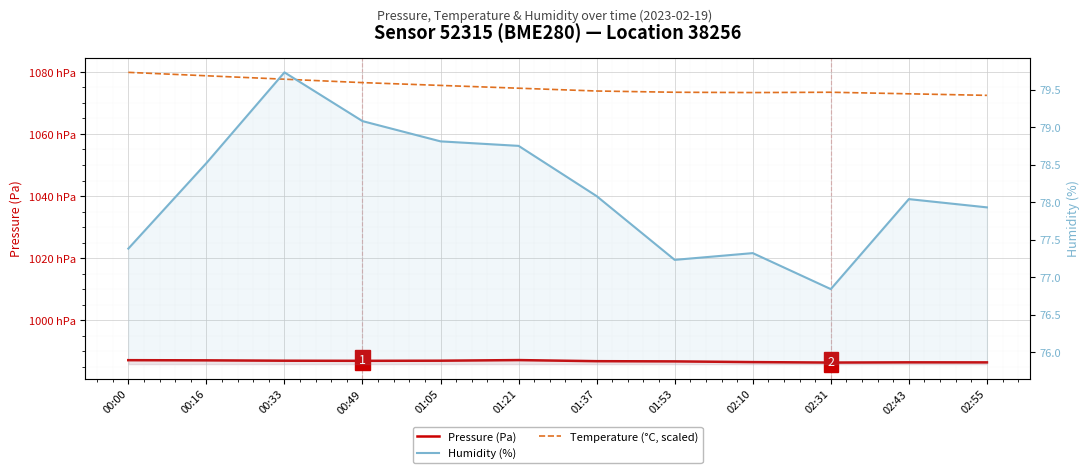

How many values in the Humidity (%) series are below 78?

5